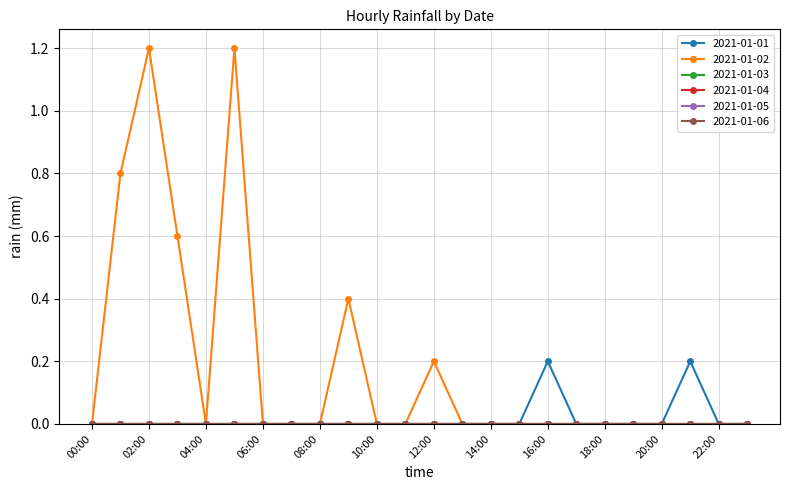

How many lines are shown in the chart?

6